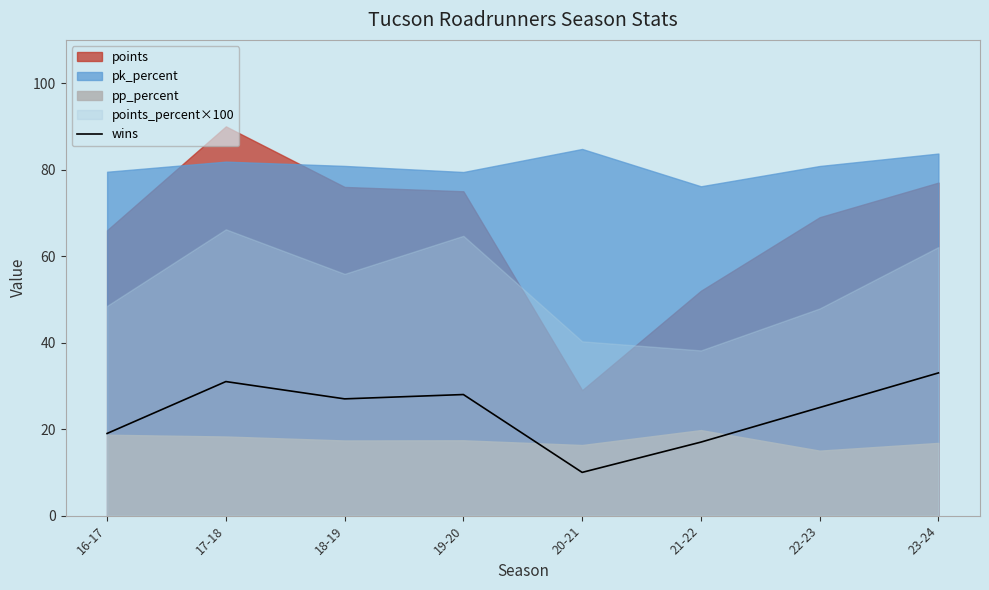

How many data points are less than 27?

4